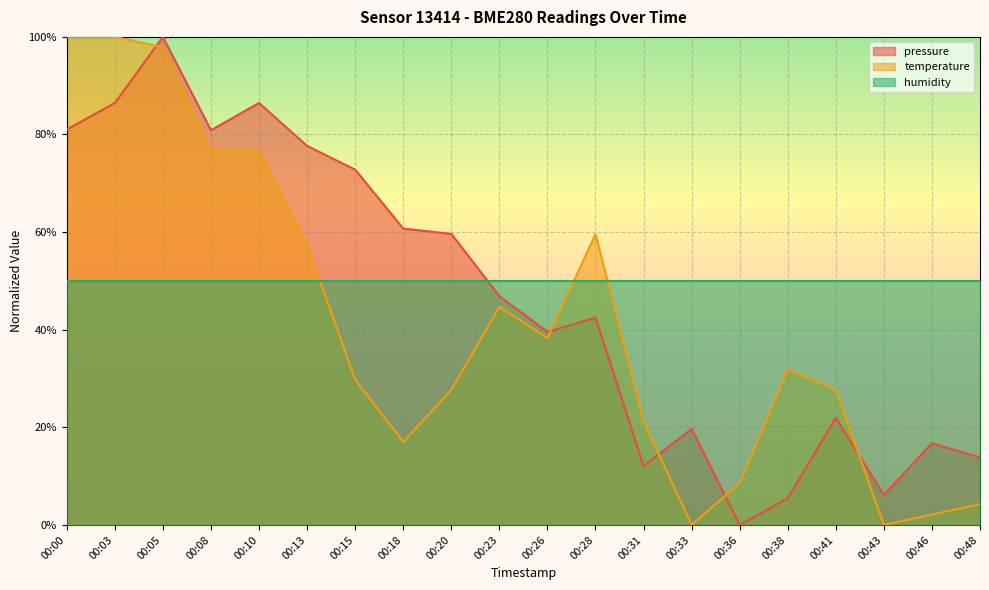

What is the value of the temperature point at the 10th from the left?

0.4